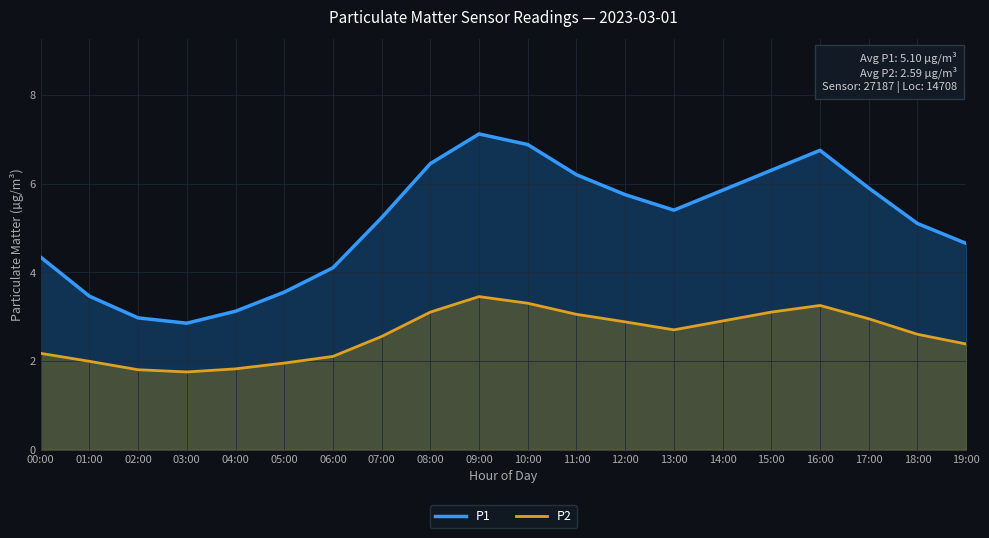

Where is P1 nearest to the value 4?

06:00